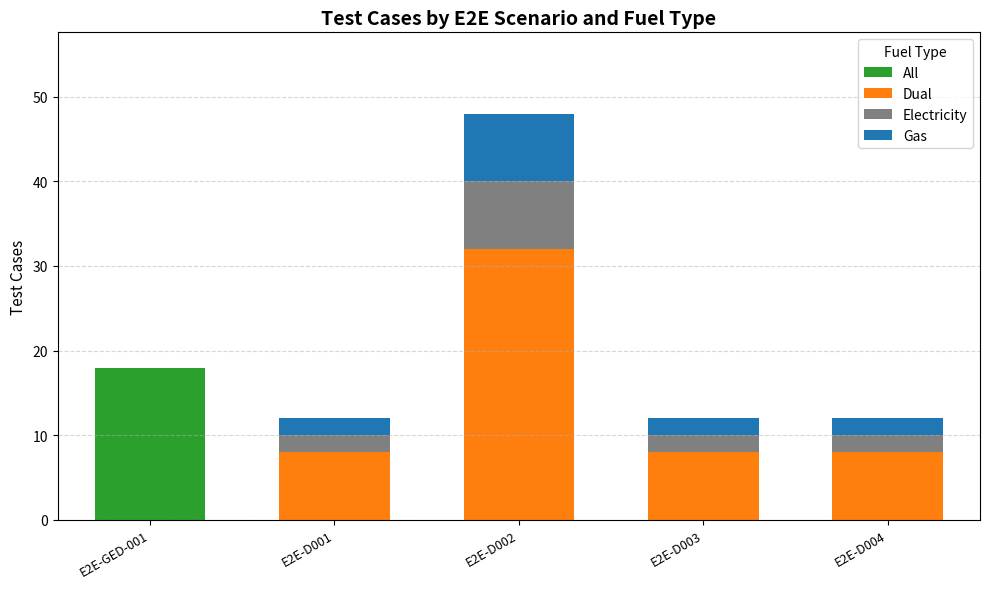

Which category has the highest value in the All series?

E2E-GED-001